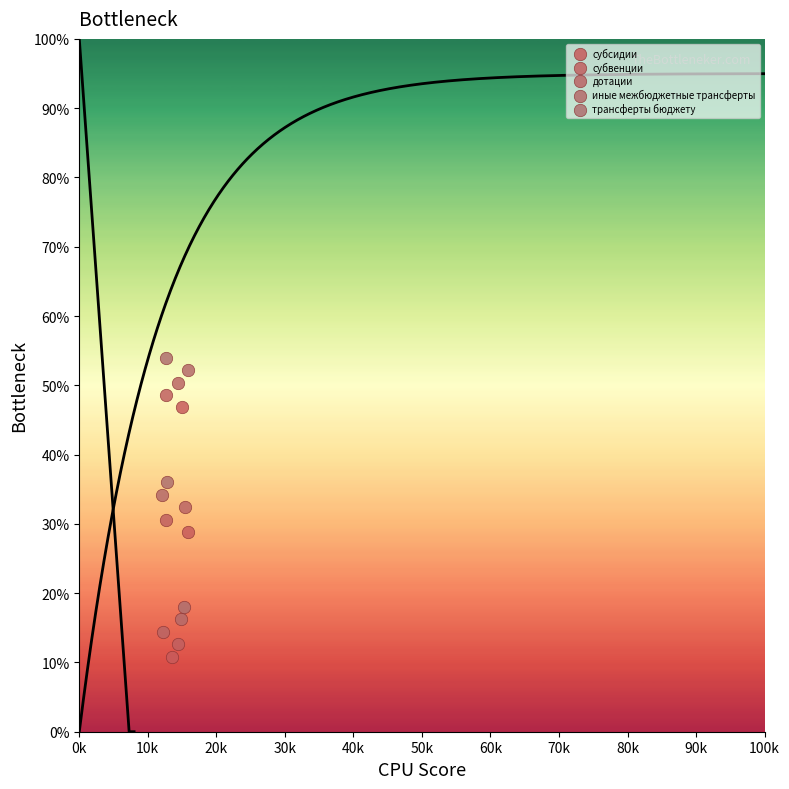

What are all the series names shown in the legend?

субсидии, субвенции, дотации, иные межбюджетные трансферты, трансферты бюджету